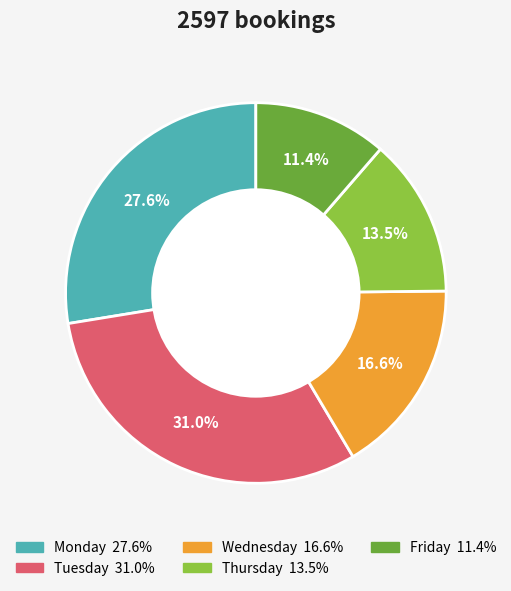

Is there any slice that represents more than half of the pie?

No